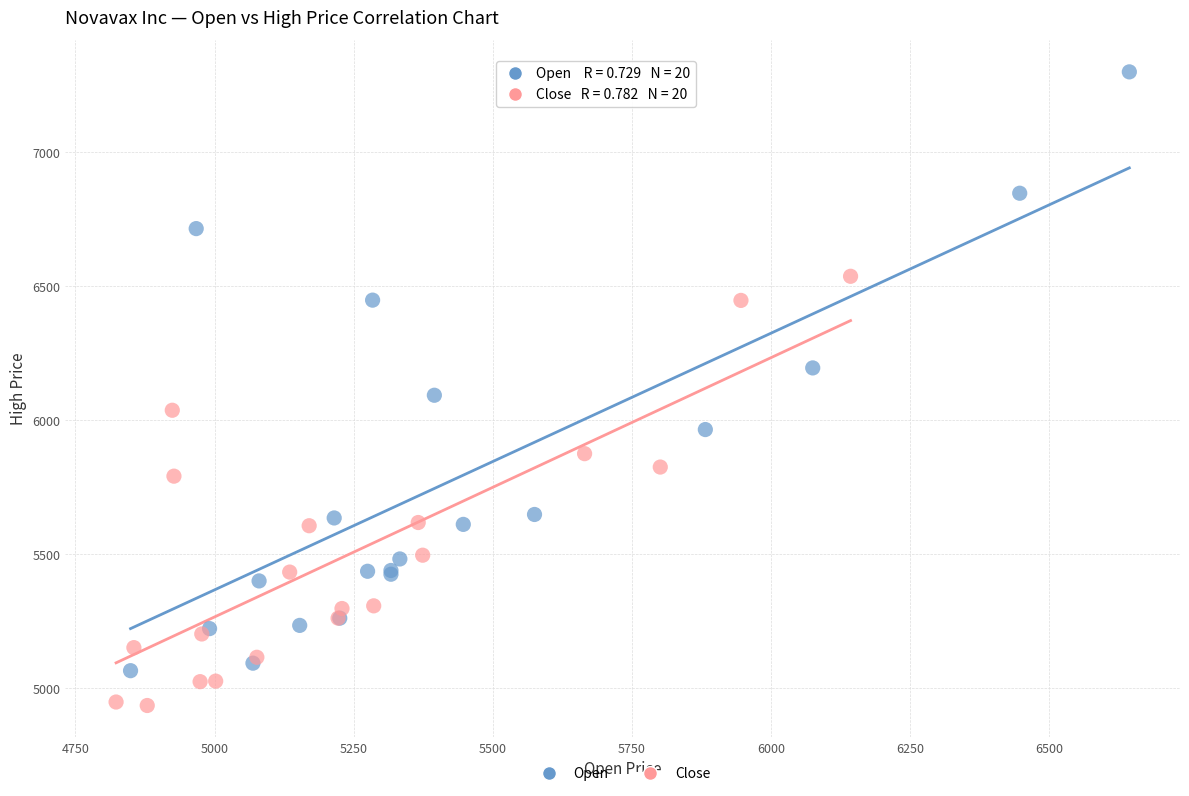

Which series reaches the minimum Y coordinate?

Close